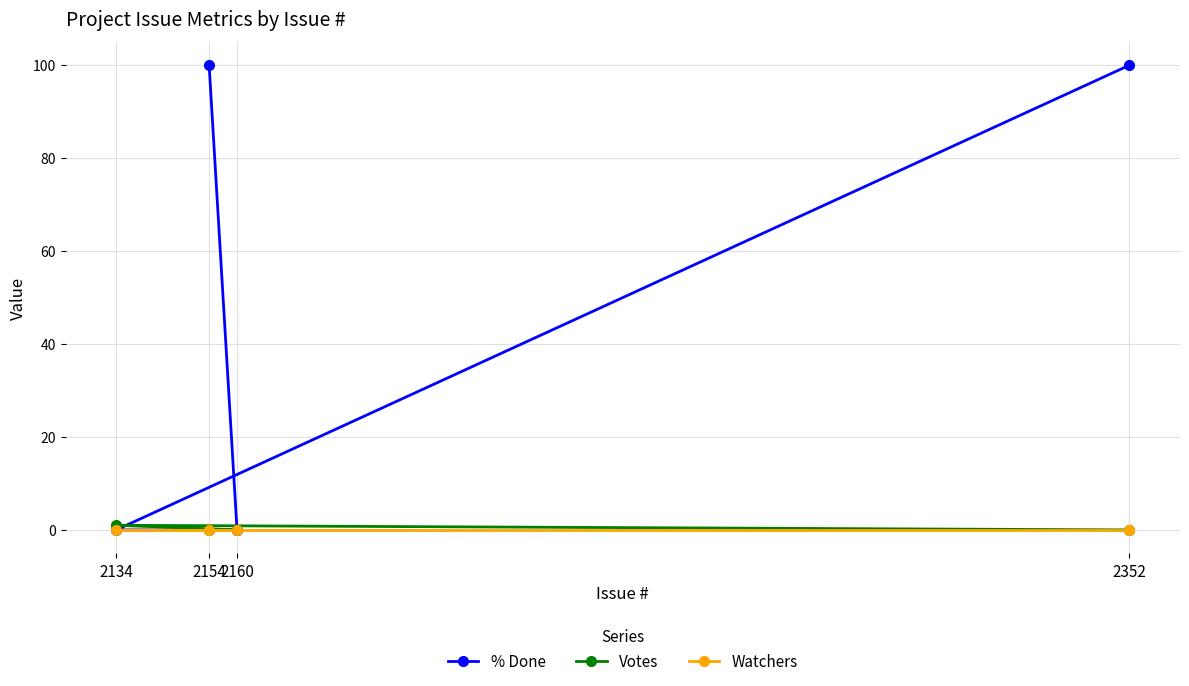

Which category has the lowest value in the % Done series?

2160